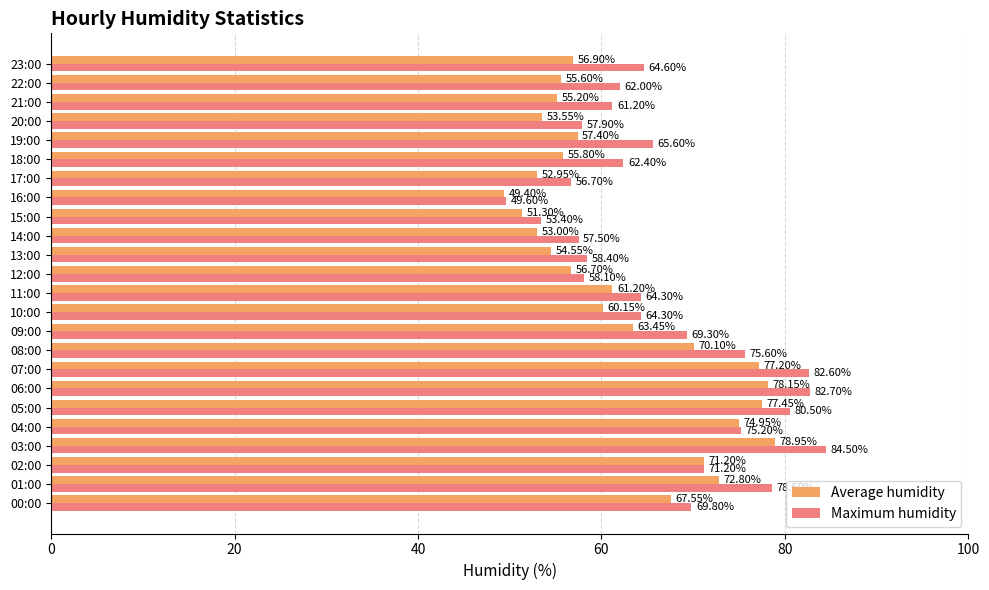

At which category is the sum across all series the highest?

03:00